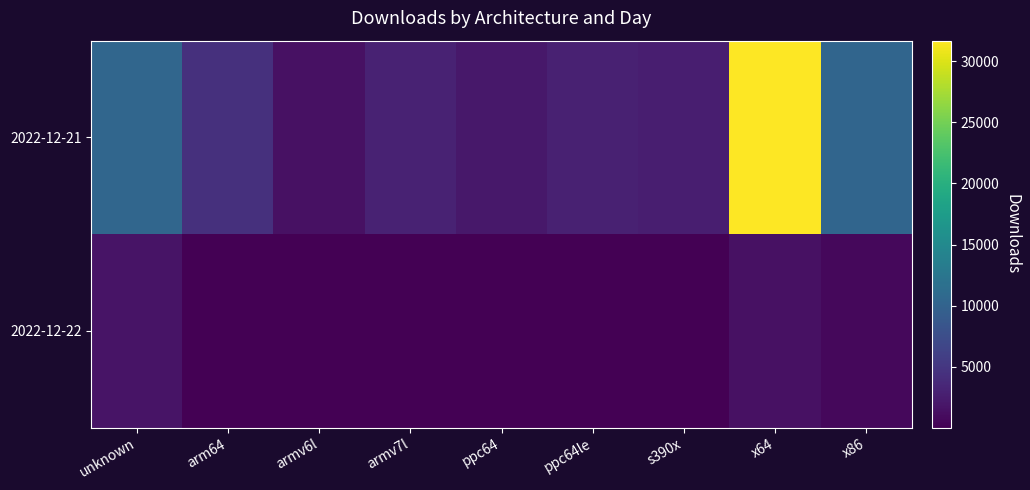

Which series has the largest total across all categories?

2022-12-21